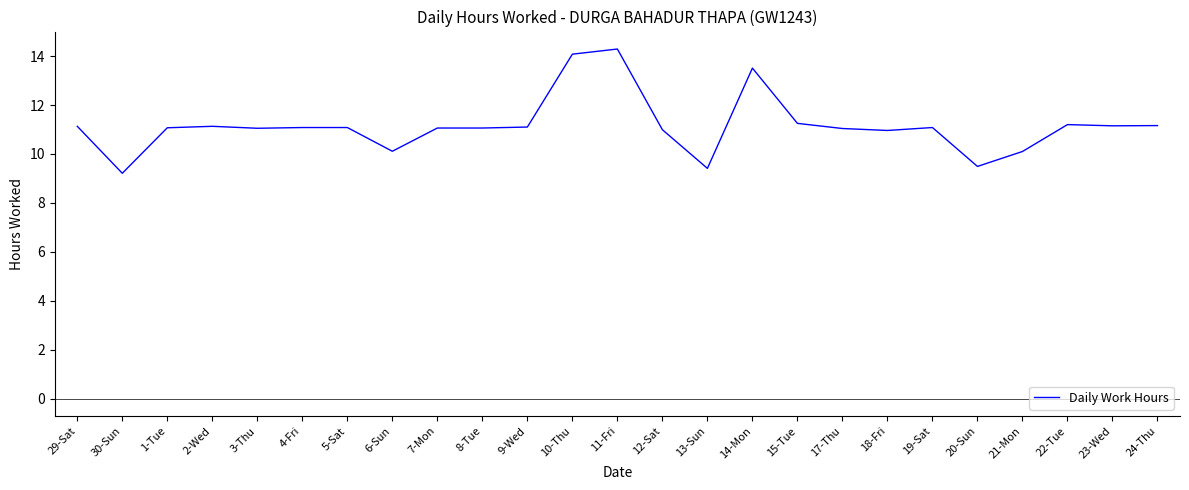

What position from the left is 19-Sat?

20